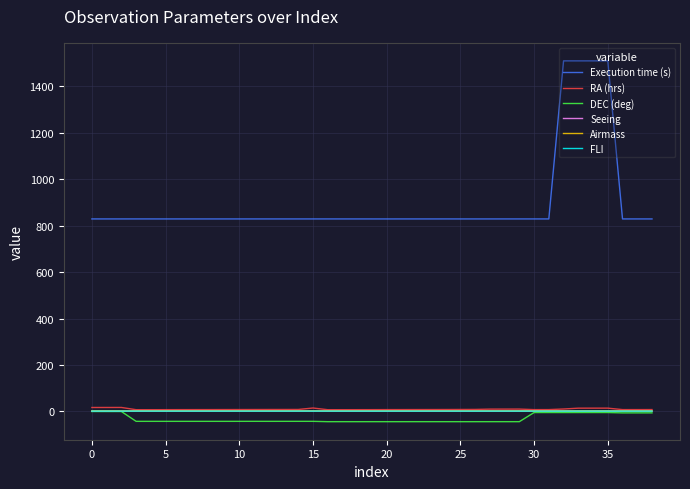

At which category is the sum across all series the highest?

34